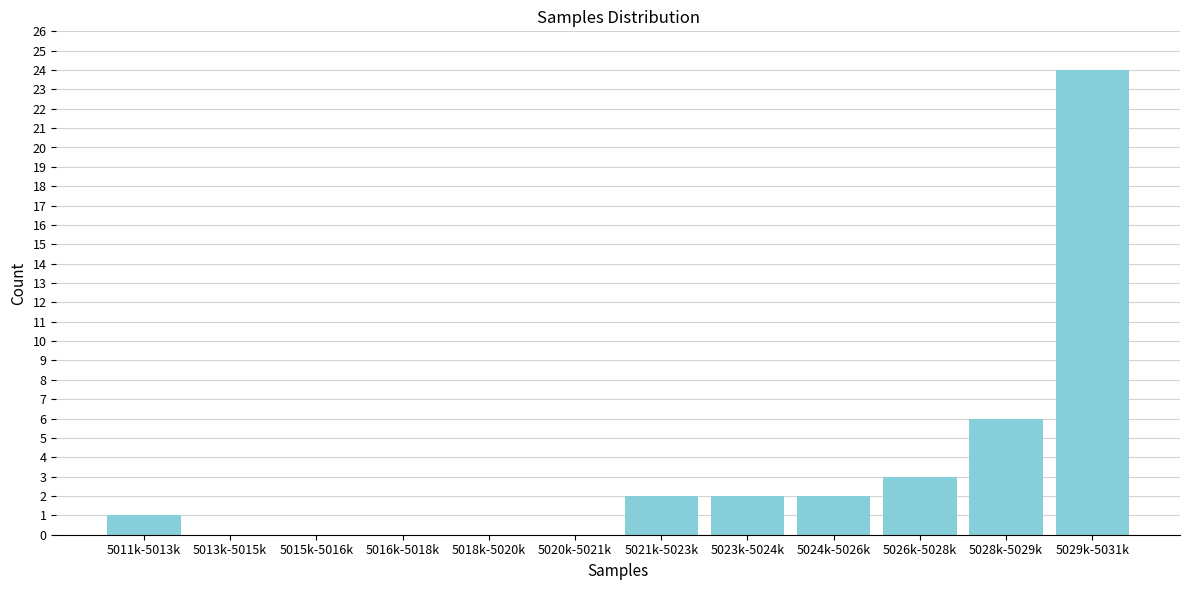

Reading left to right, extract all data points from this chart.

5011k-5013k=1	5013k-5015k=0	5015k-5016k=0	5016k-5018k=0	5018k-5020k=0	5020k-5021k=0	5021k-5023k=2	5023k-5024k=2	5024k-5026k=2	5026k-5028k=3	5028k-5029k=6	5029k-5031k=24